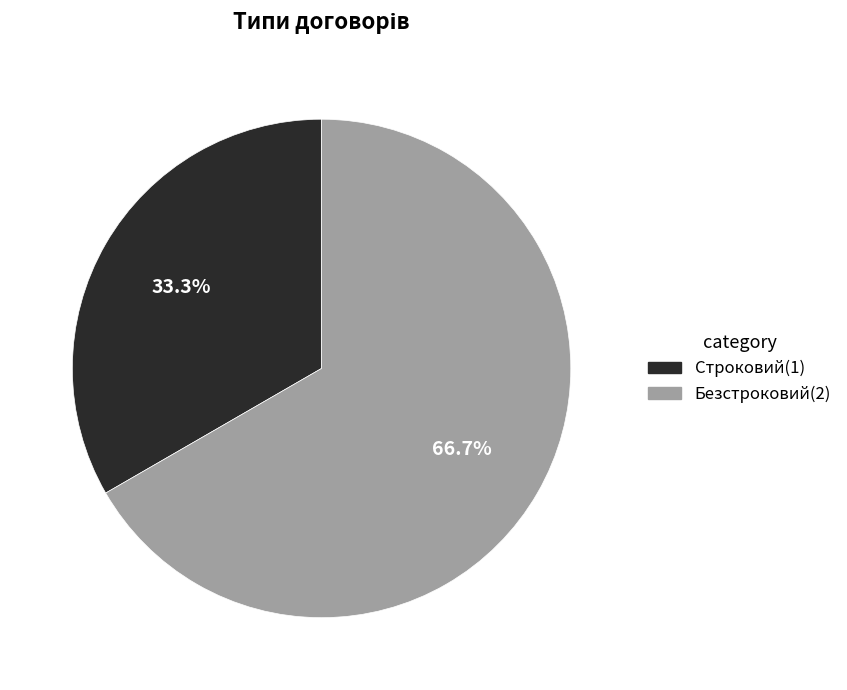

Which has a higher value, Безстроковий or Строковий?

Безстроковий